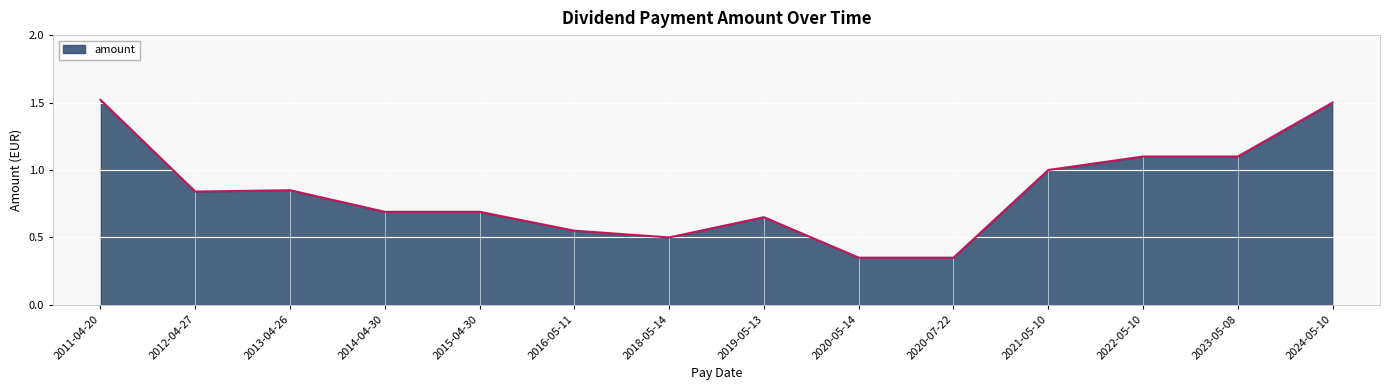

The value at 2023-05-08 is 1.8. True or false?

False